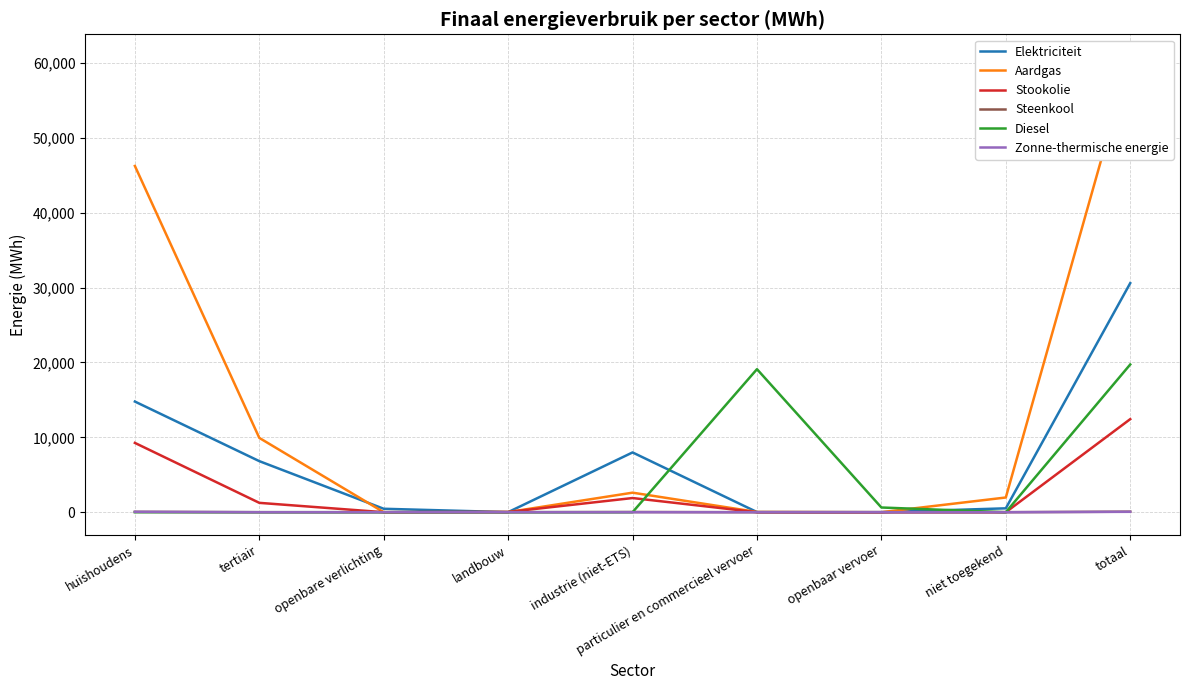

How many values in the Aardgas series are below 1964?

4